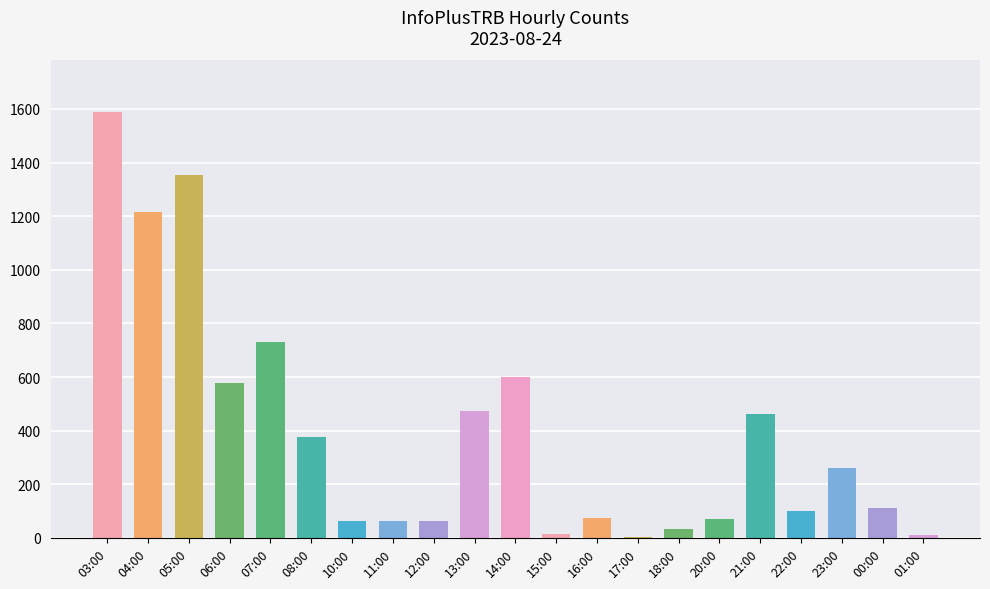

How many categories are shown in the chart?

21